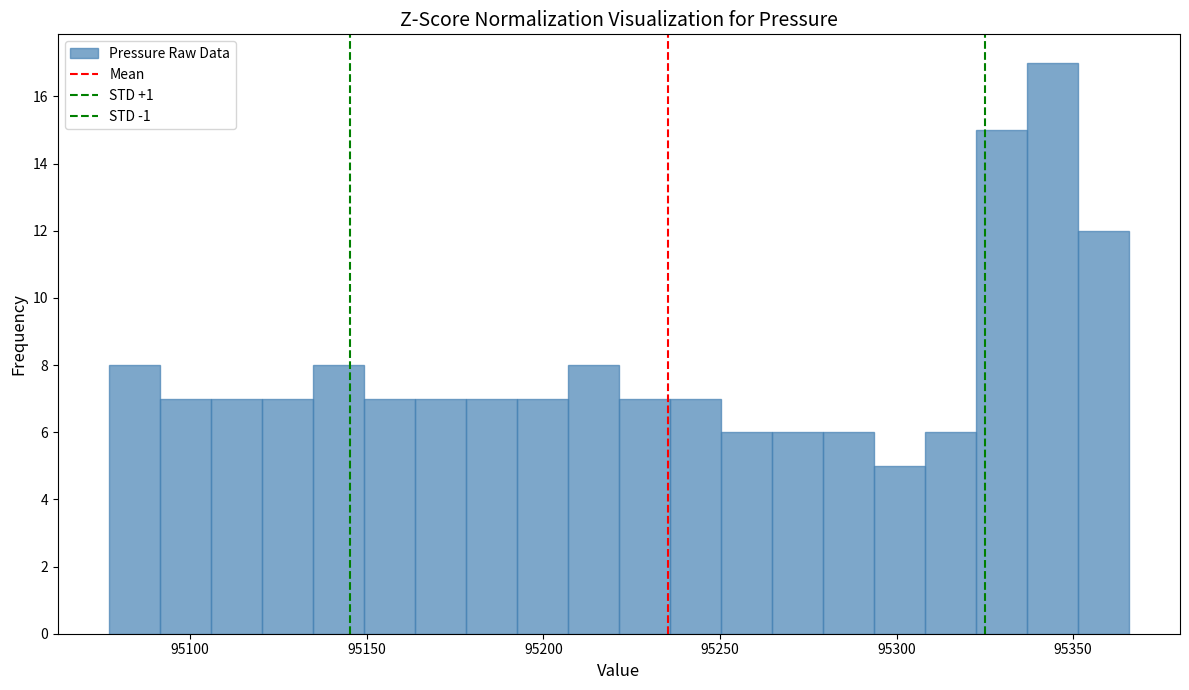

Read against the x-axis, roughly where is the centre of the tallest bar?

95345